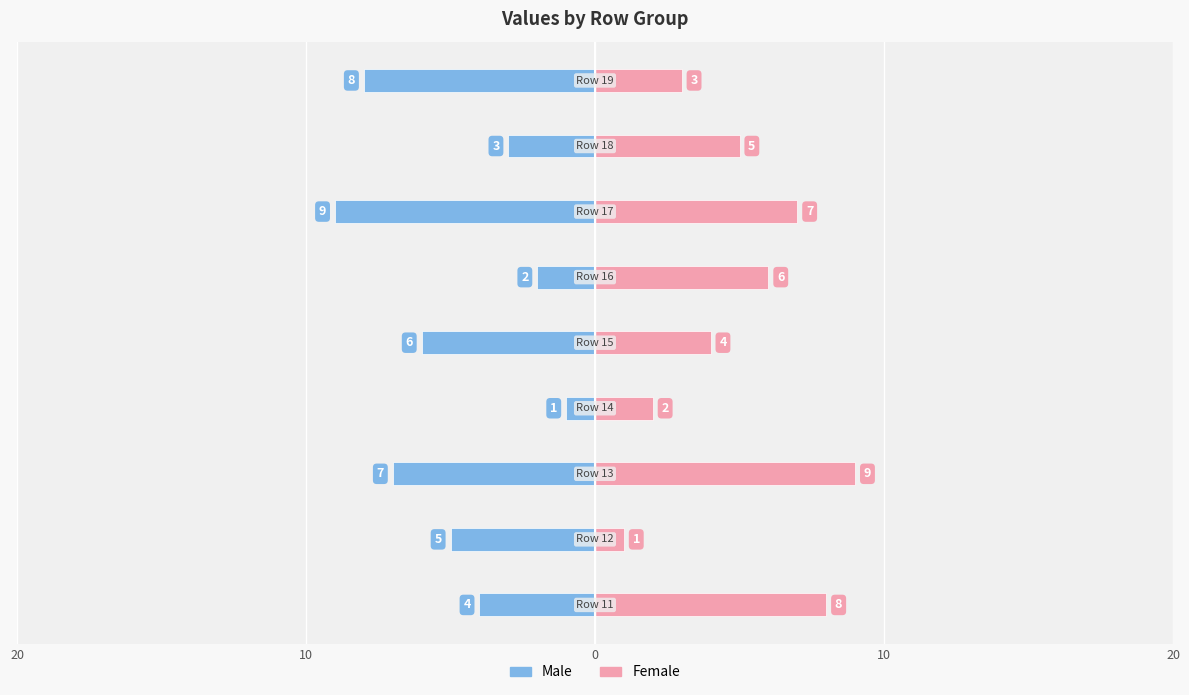

How many groups of bars are there?

9